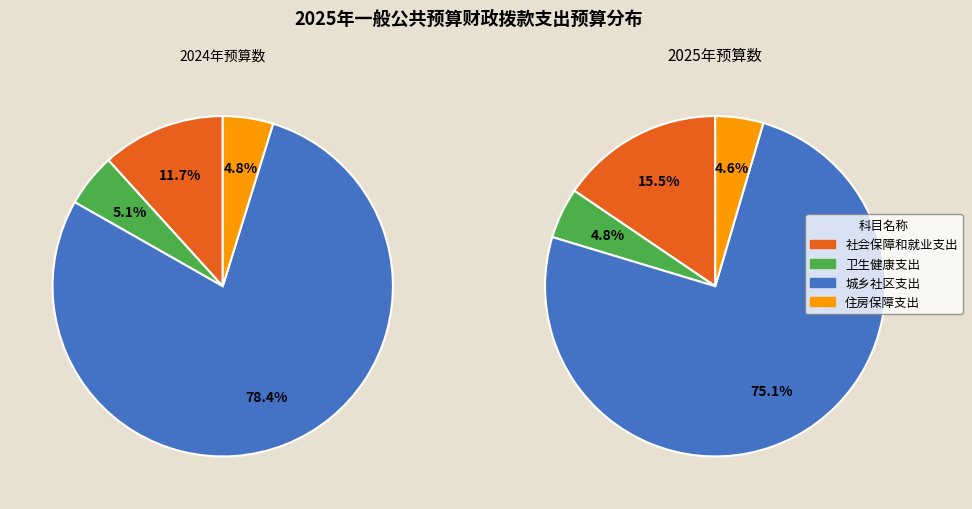

The 社会保障和就业支出 slice represents 5% of the pie. True or false?

False